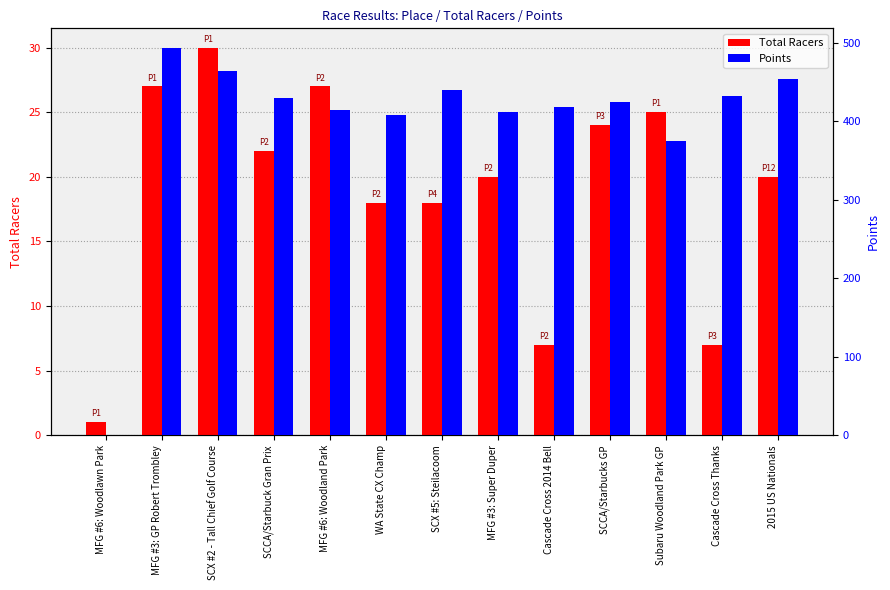

Which label corresponds to the smallest value in the chart?

MFG #6: Woodlawn Park